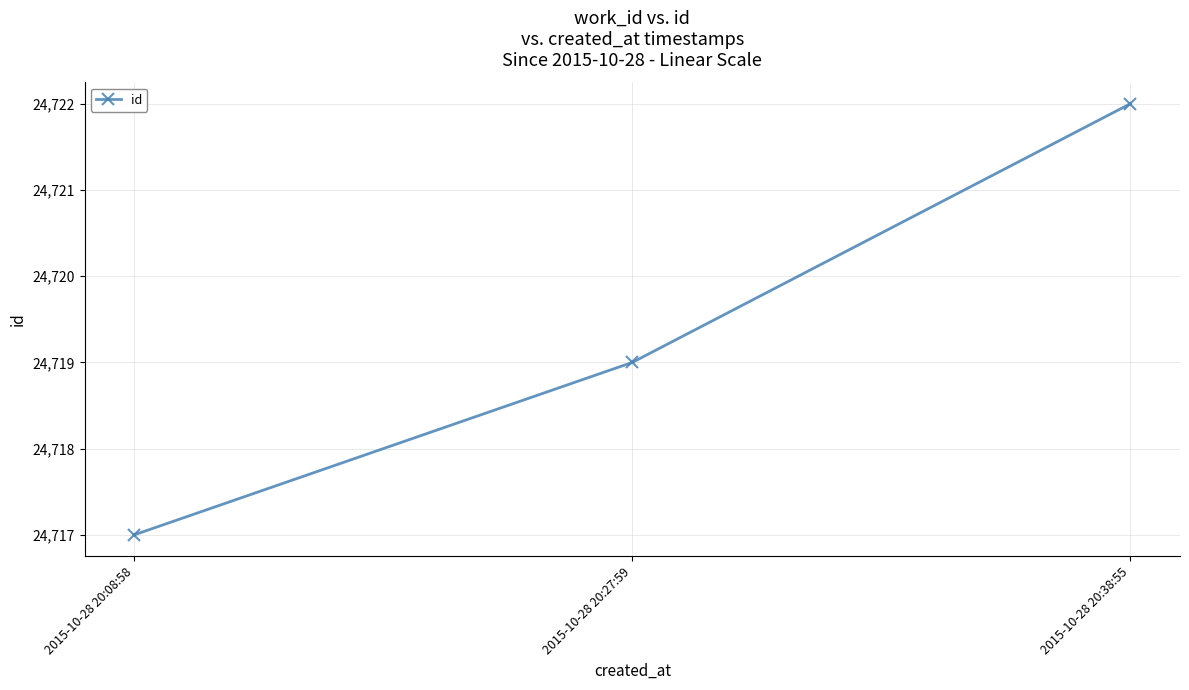

What is the average value?

24719